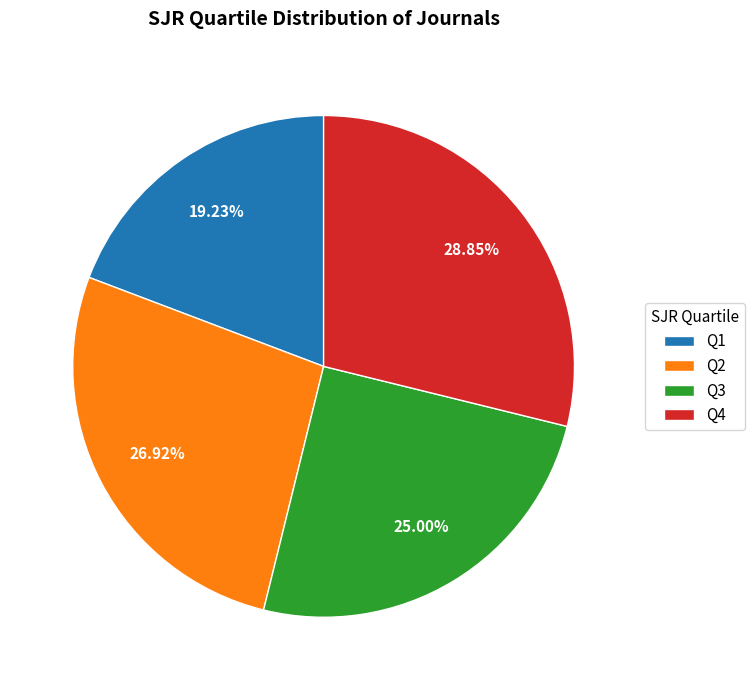

To the nearest percent, what portion does Q2 represent?

27%